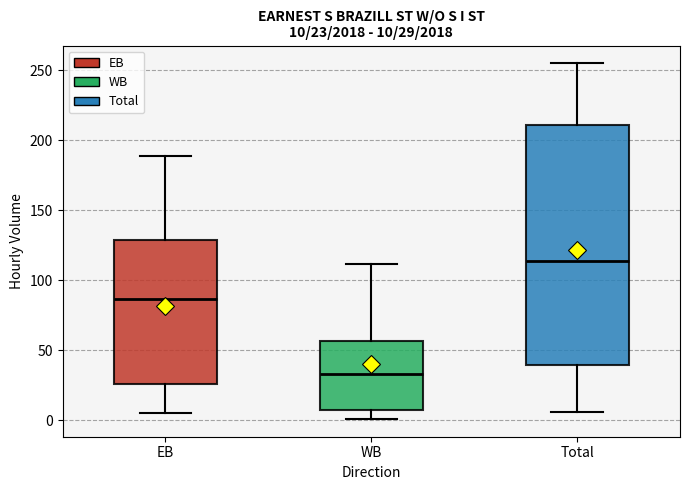

Which box's median line is the lowest?

WB